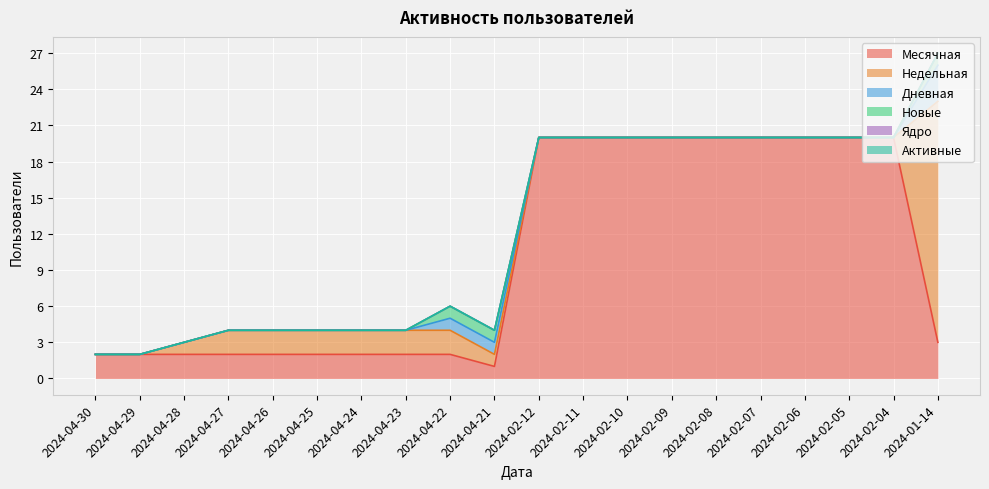

What is the difference between the highest and lowest values at 2024-02-08?

20